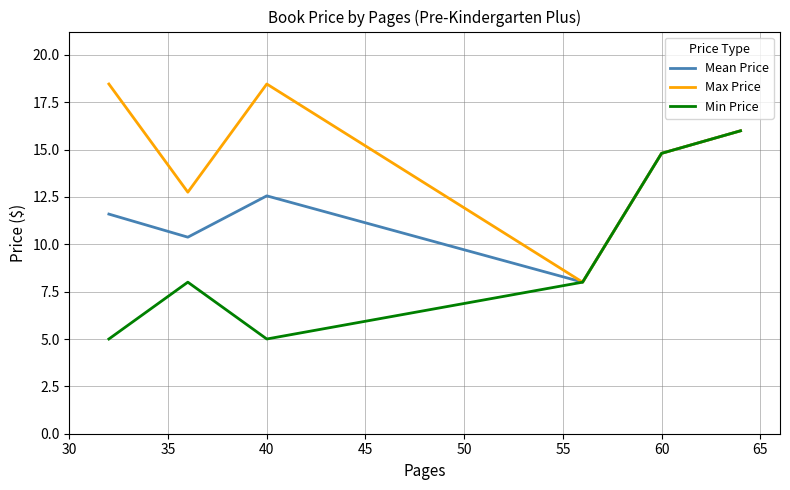

Which series has the largest total across all categories?

Max Price